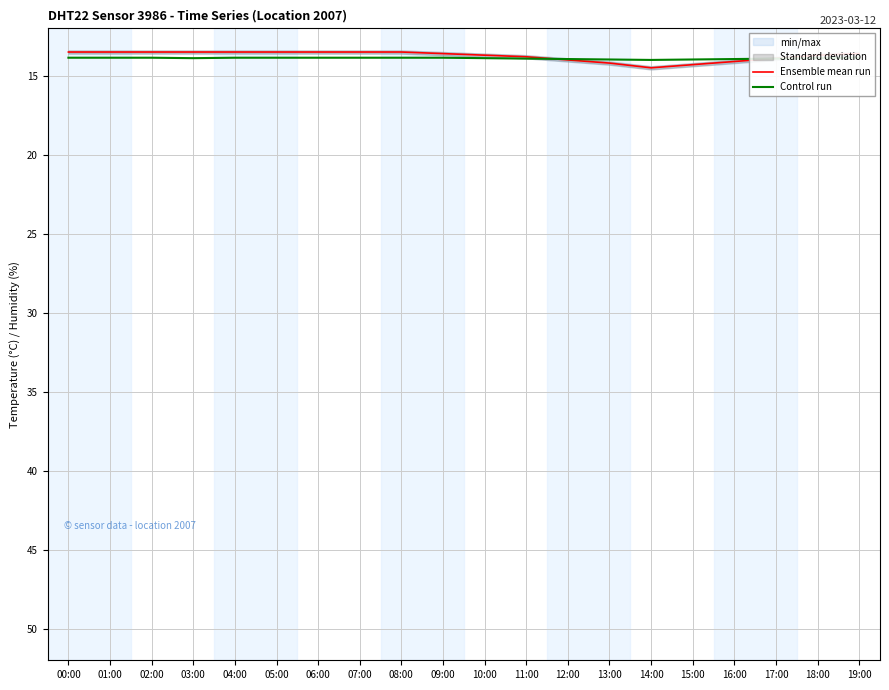

Rank the series at 03:00 from lowest to highest value.

Ensemble mean run, Control run